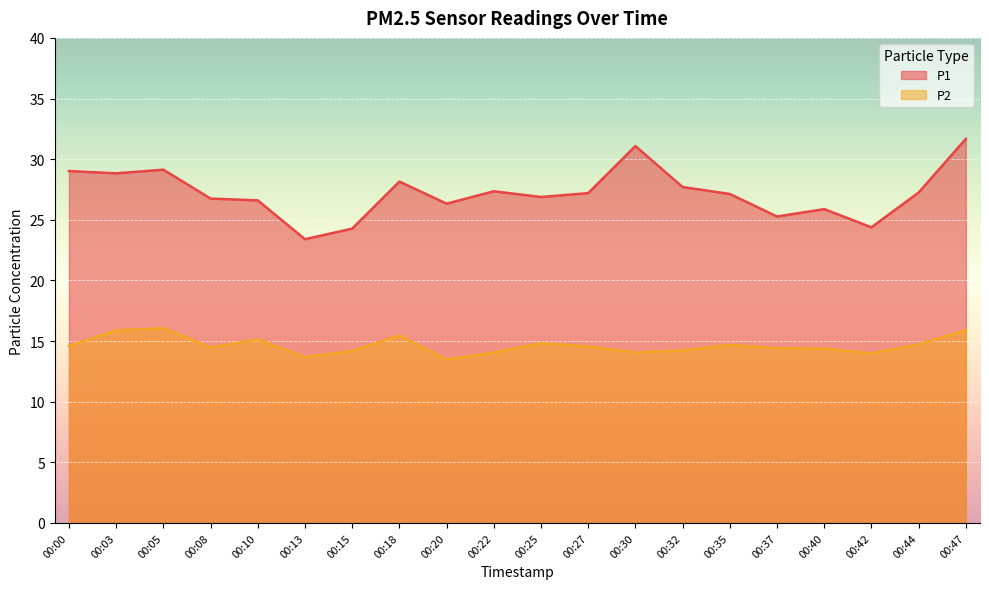

What is the value of the P2 point at the 7th from the left?

14.2